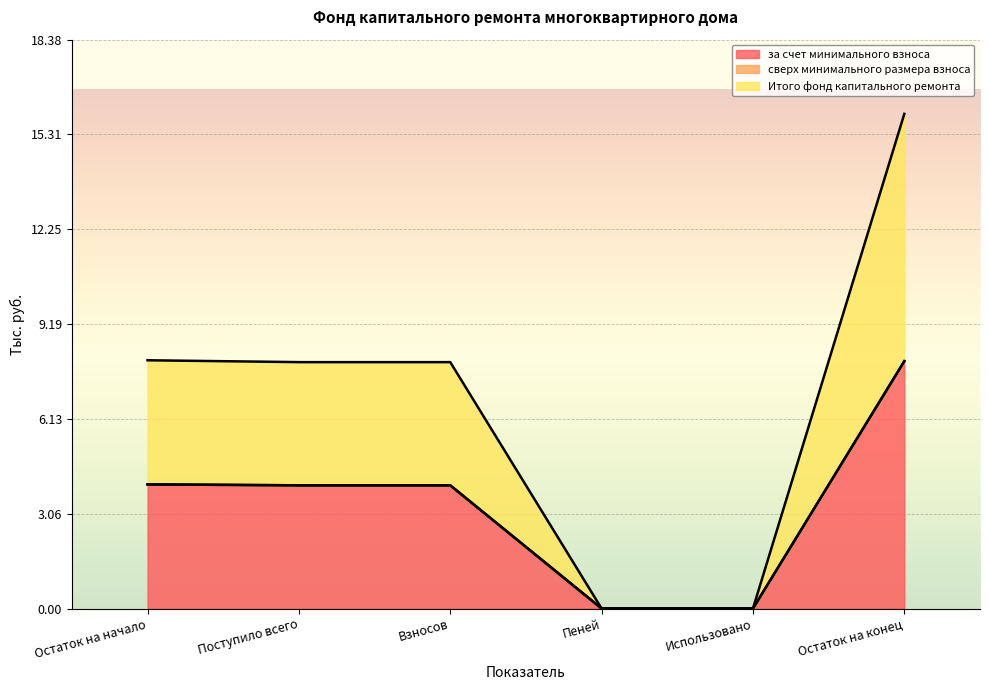

What is the label of the 3rd point from the left?

Взносов